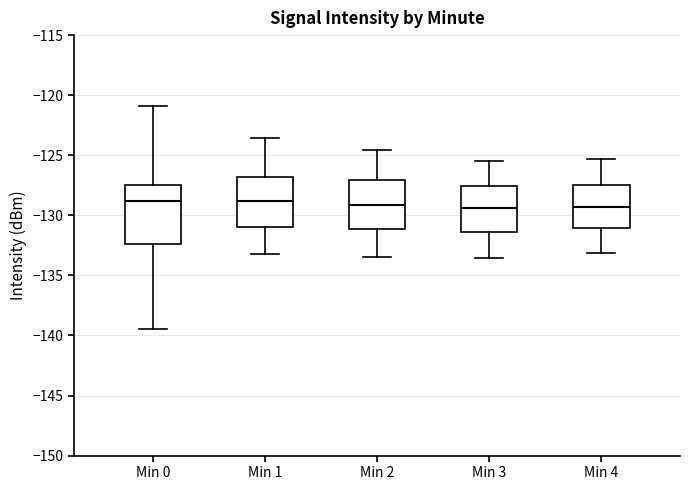

Where does the median line of the box for Min 2 sit on the y-axis? The values are not printed on the chart, so give them approximately, as read against the axis.

-129.0